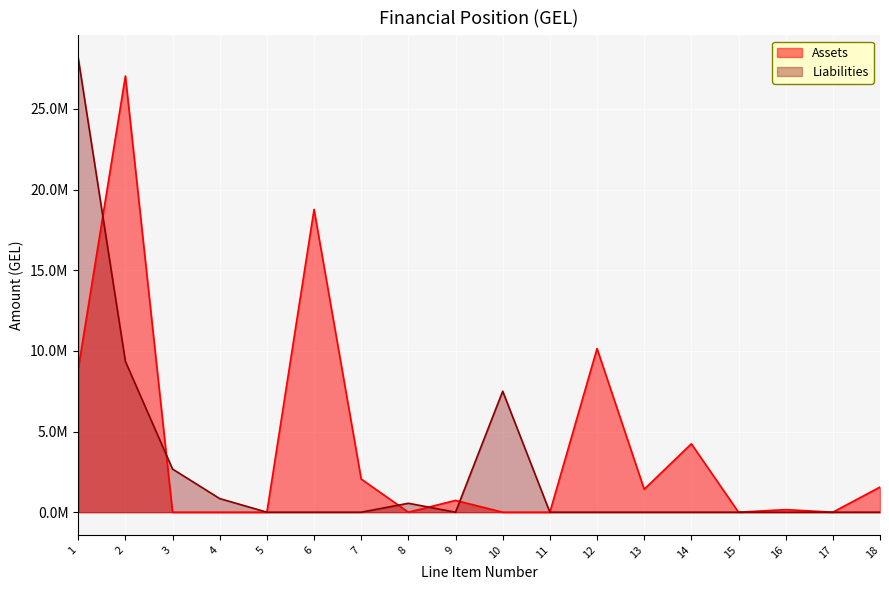

What is the difference between the second highest and minimum values in the Assets series?

18770626.3